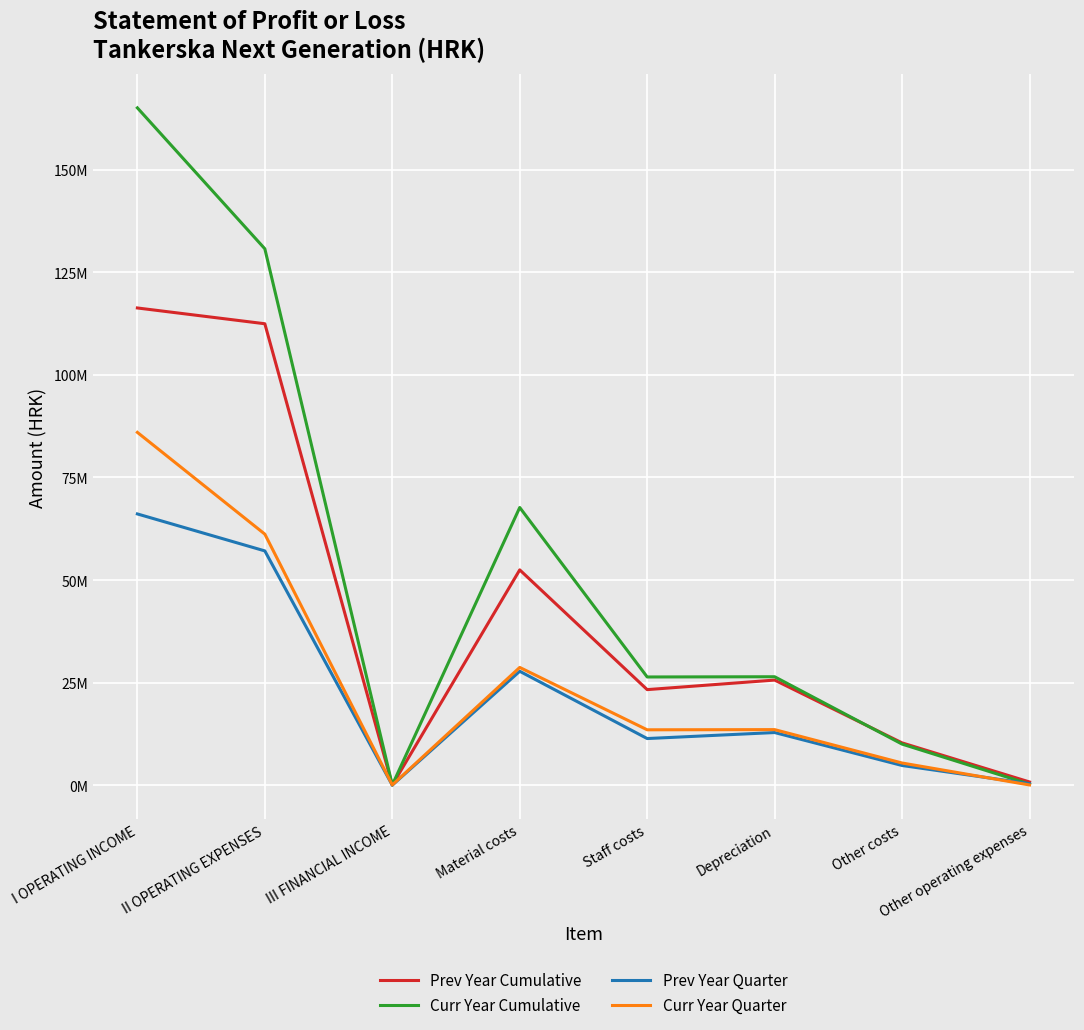

Is the value of Prev Year Cumulative at Material costs greater than the value of Curr Year Quarter at Other operating expenses?

Yes